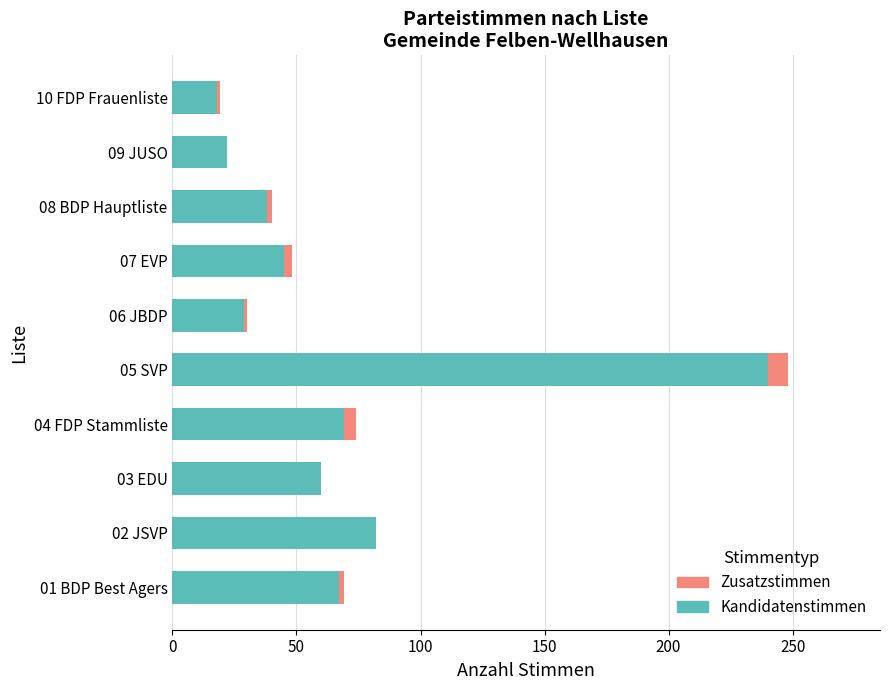

The value of Kandidatenstimmen at 06 JBDP is 29. True or false?

True